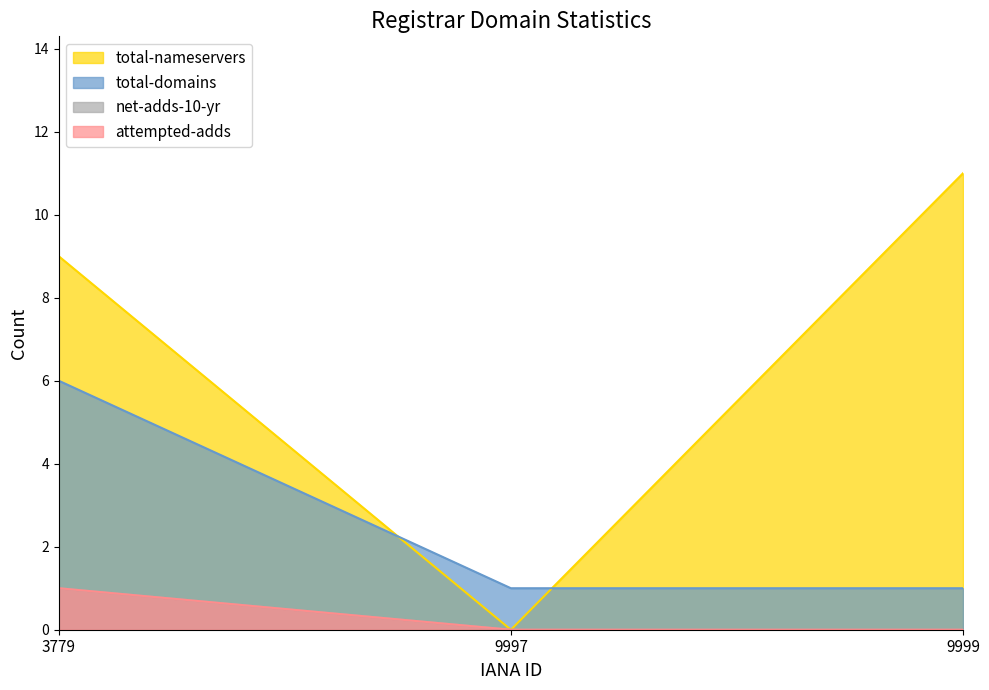

The attempted-adds series shows -1 at 9997. True or false?

False